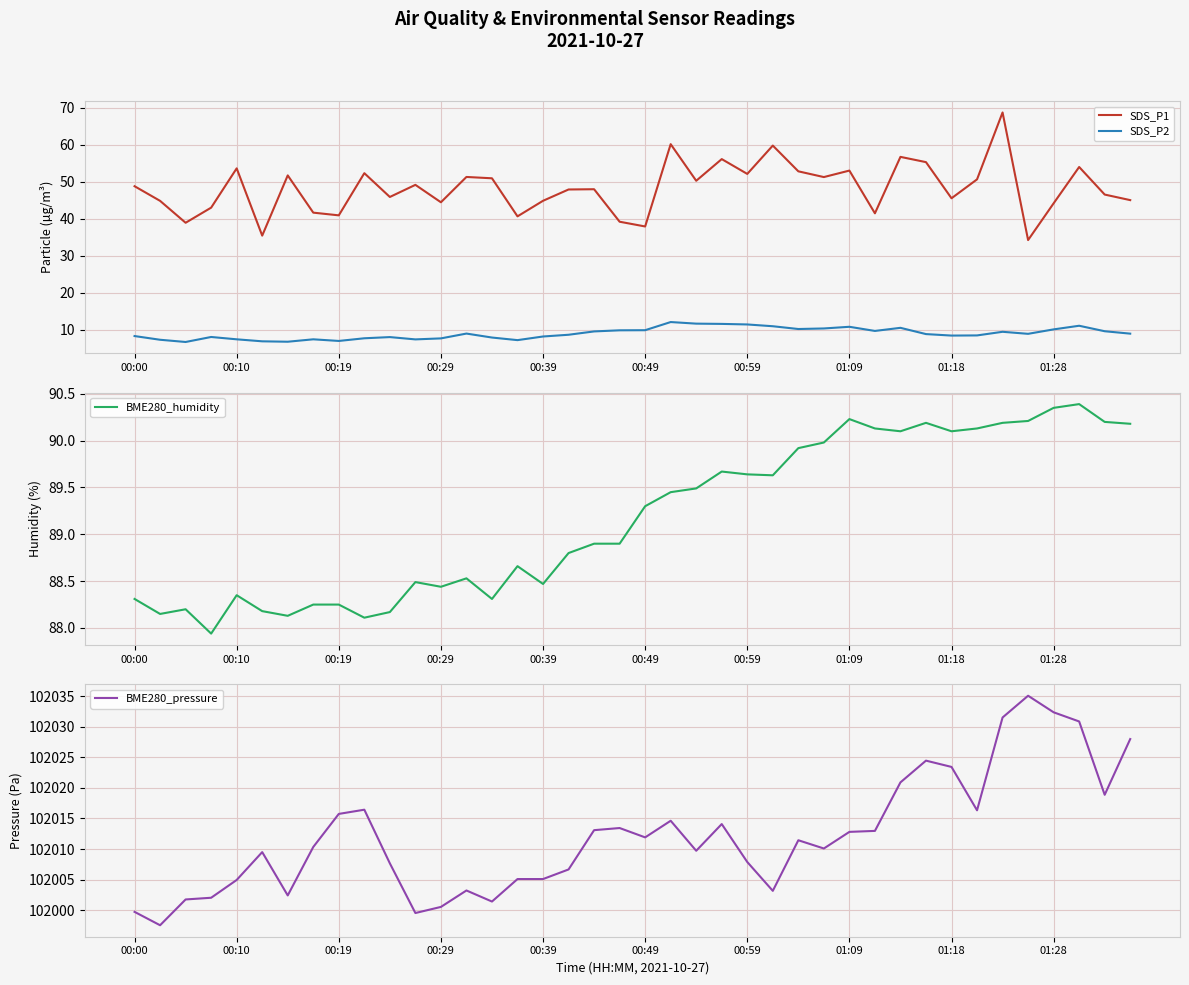

True or false: SDS_P1 and SDS_P2 cross at least once.

False